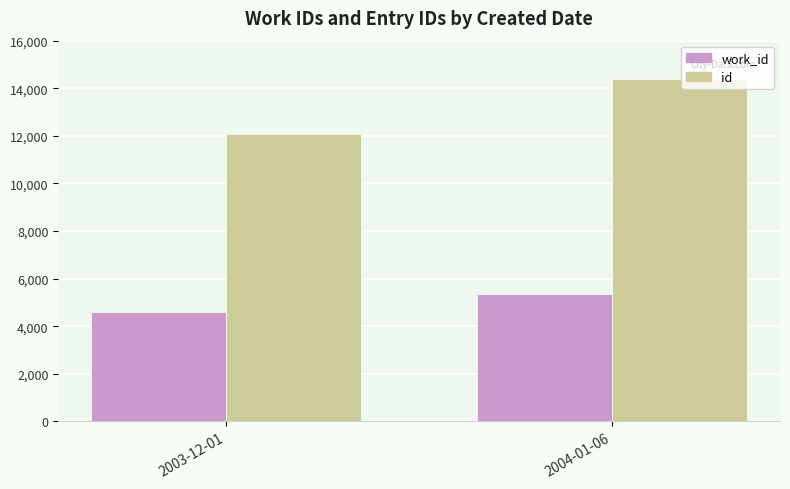

Read the id value at 2003-12-01, to the nearest 50.

12050